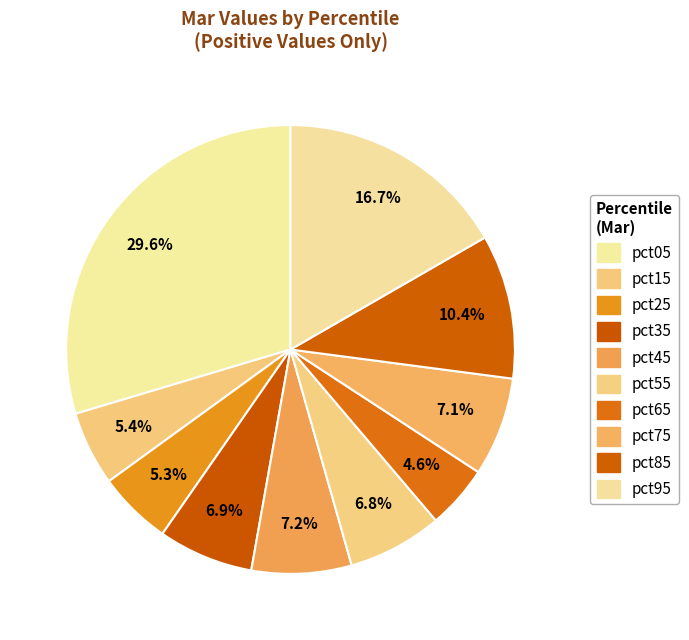

Which slice is the smallest?

pct65